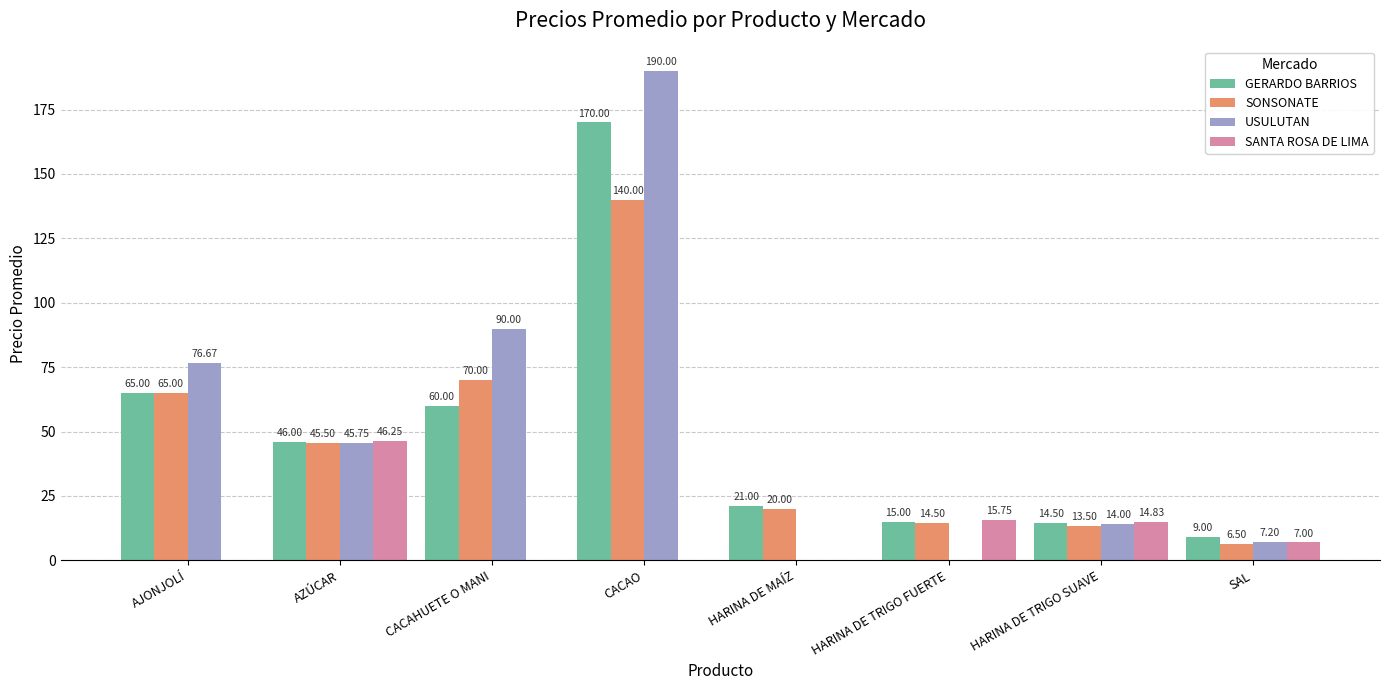

The value of GERARDO BARRIOS at HARINA DE TRIGO FUERTE is 15.0. True or false?

True